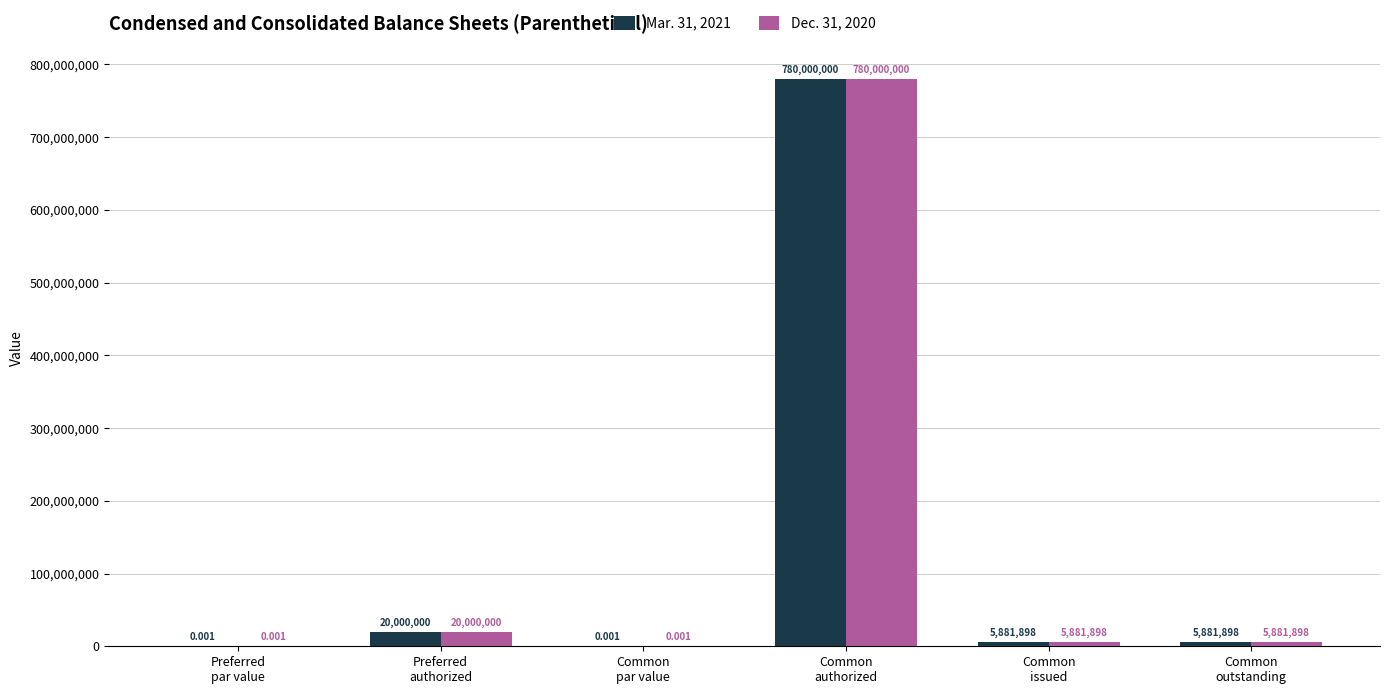

Are the bars horizontal?

No